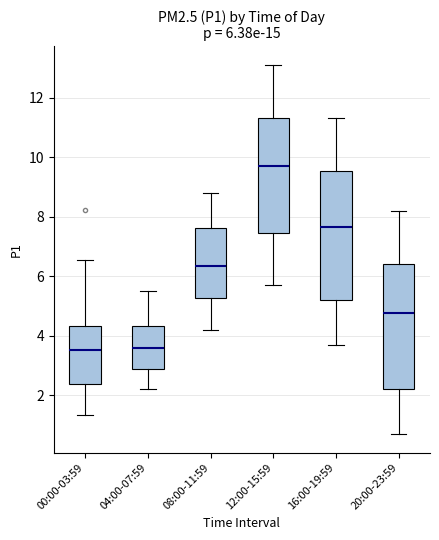

Which box has the highest median line?

12:00-15:59